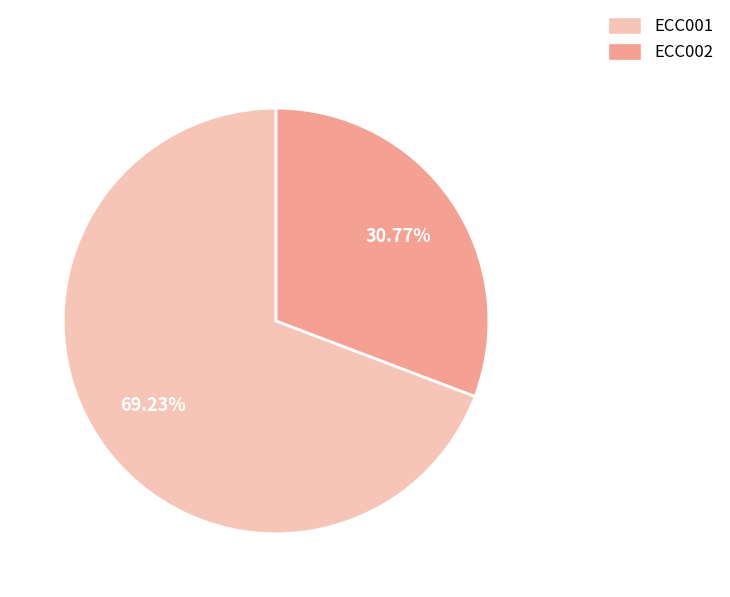

Does ECC001 represent more than half of the total?

Yes